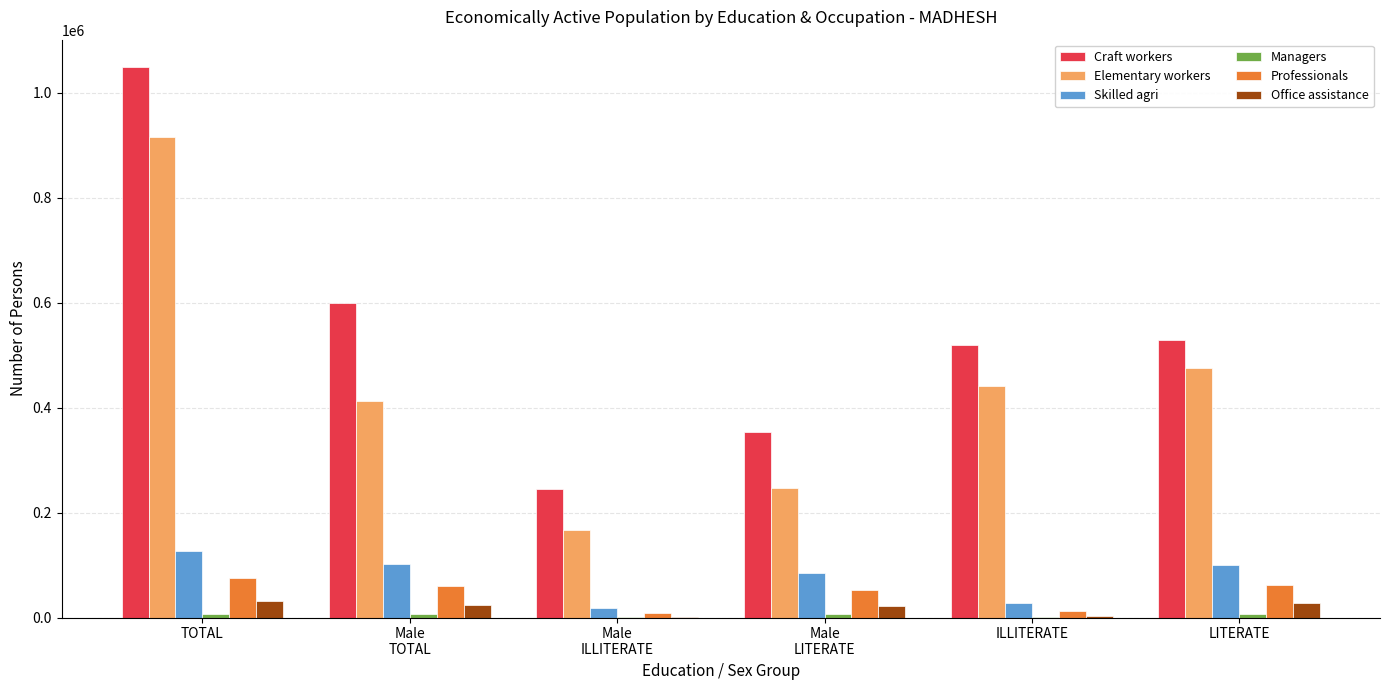

Which series has the largest total across all categories?

Craft workers